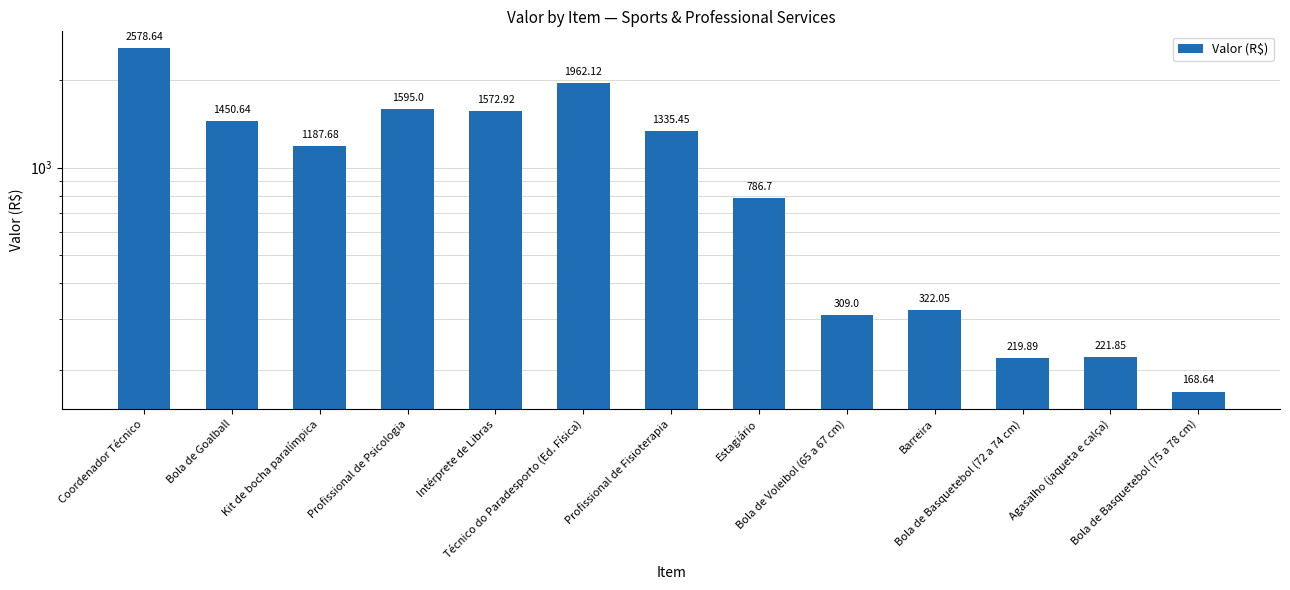

What is the maximum value shown in the chart?

2578.6